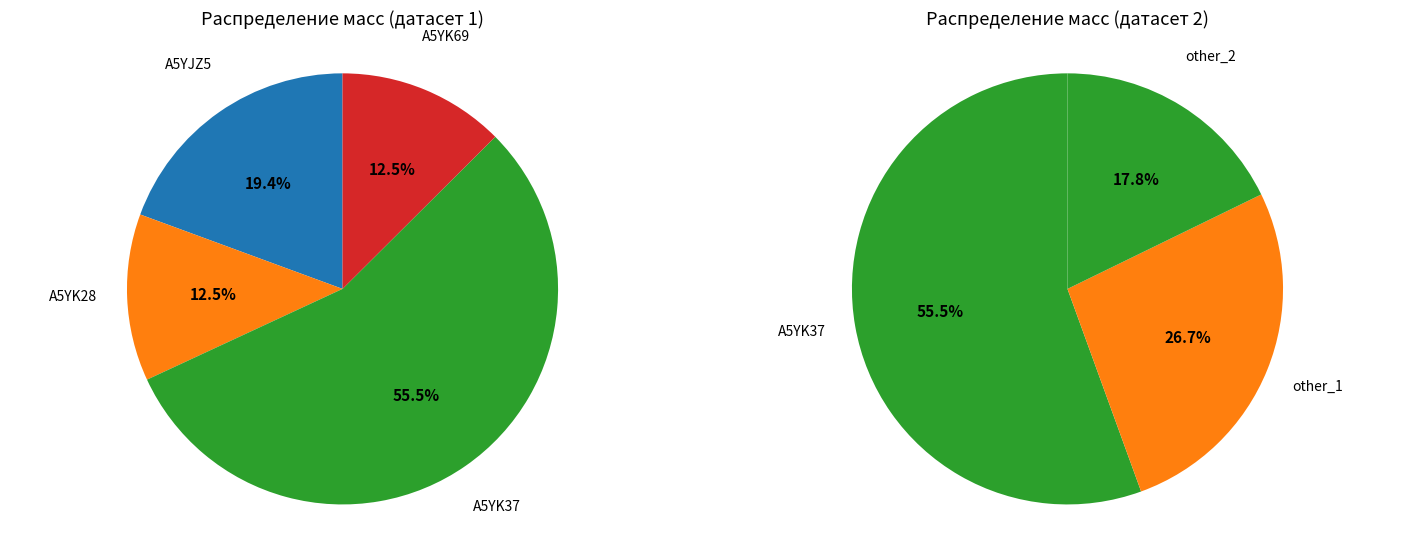

Which has a higher value, A5YK37 or A5YK69?

A5YK37